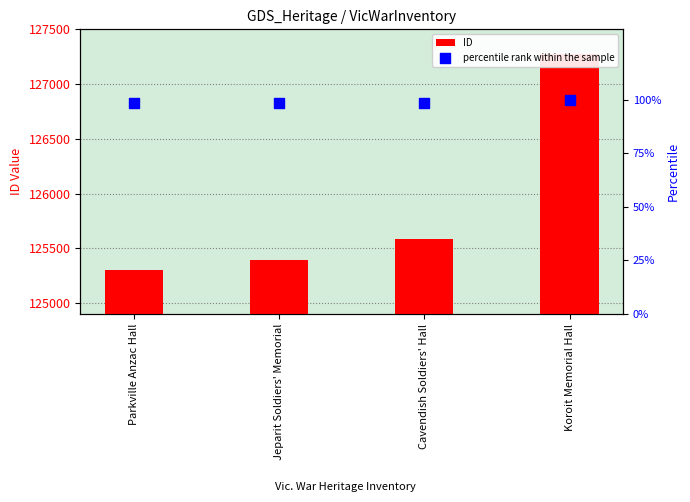

What are all the series names shown in the legend?

ID, percentile rank within the sample